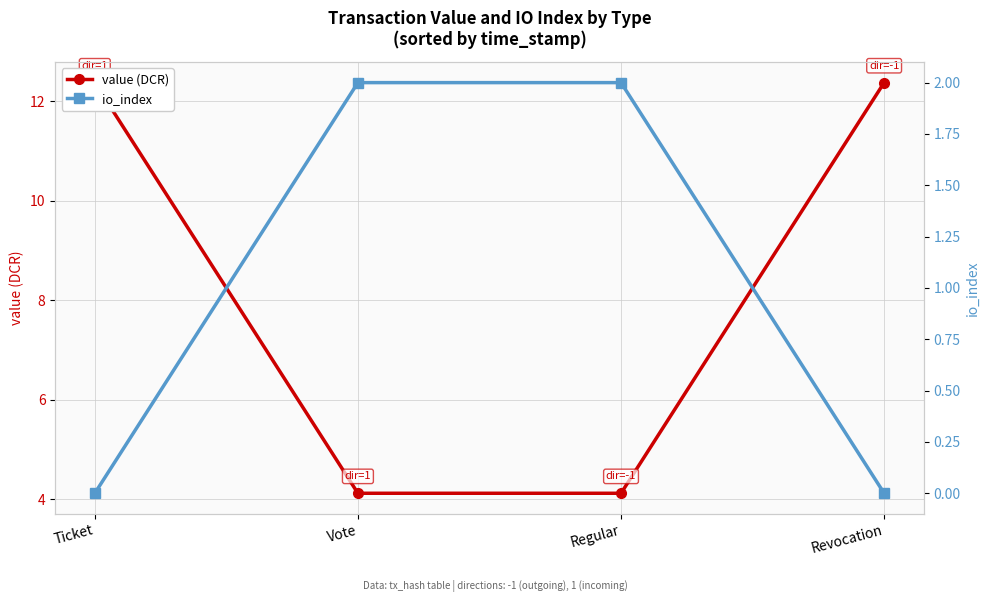

What is the label of the 1st point from the right?

Revocation